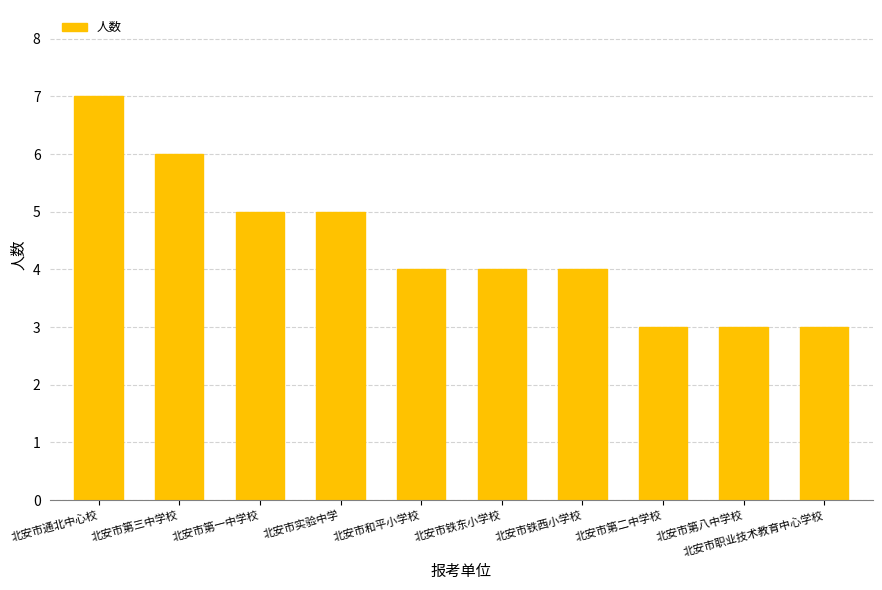

Which has a higher value, 北安市第二中学校 or 北安市第三中学校?

北安市第三中学校